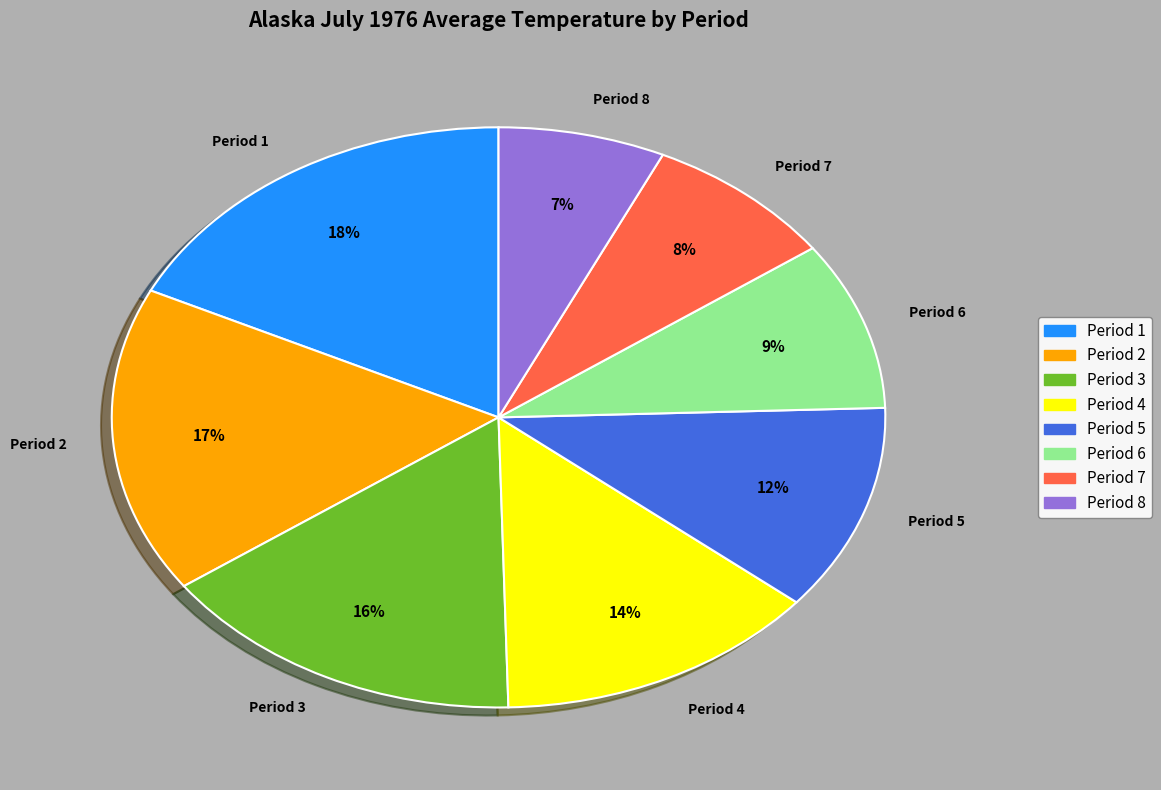

Does any single category account for the majority?

No